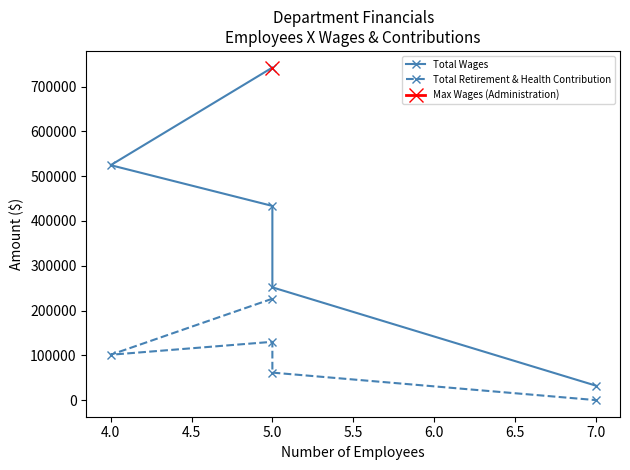

The value of Total Wages at 5.0 is 1180312. True or false?

False